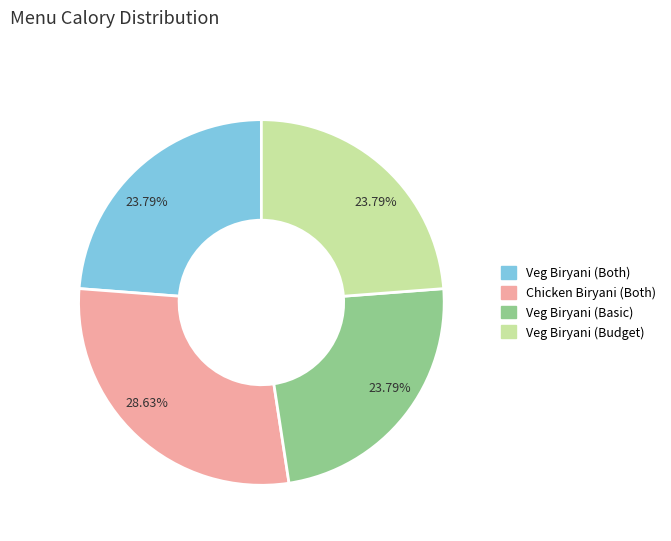

Is there a majority slice in this chart?

No